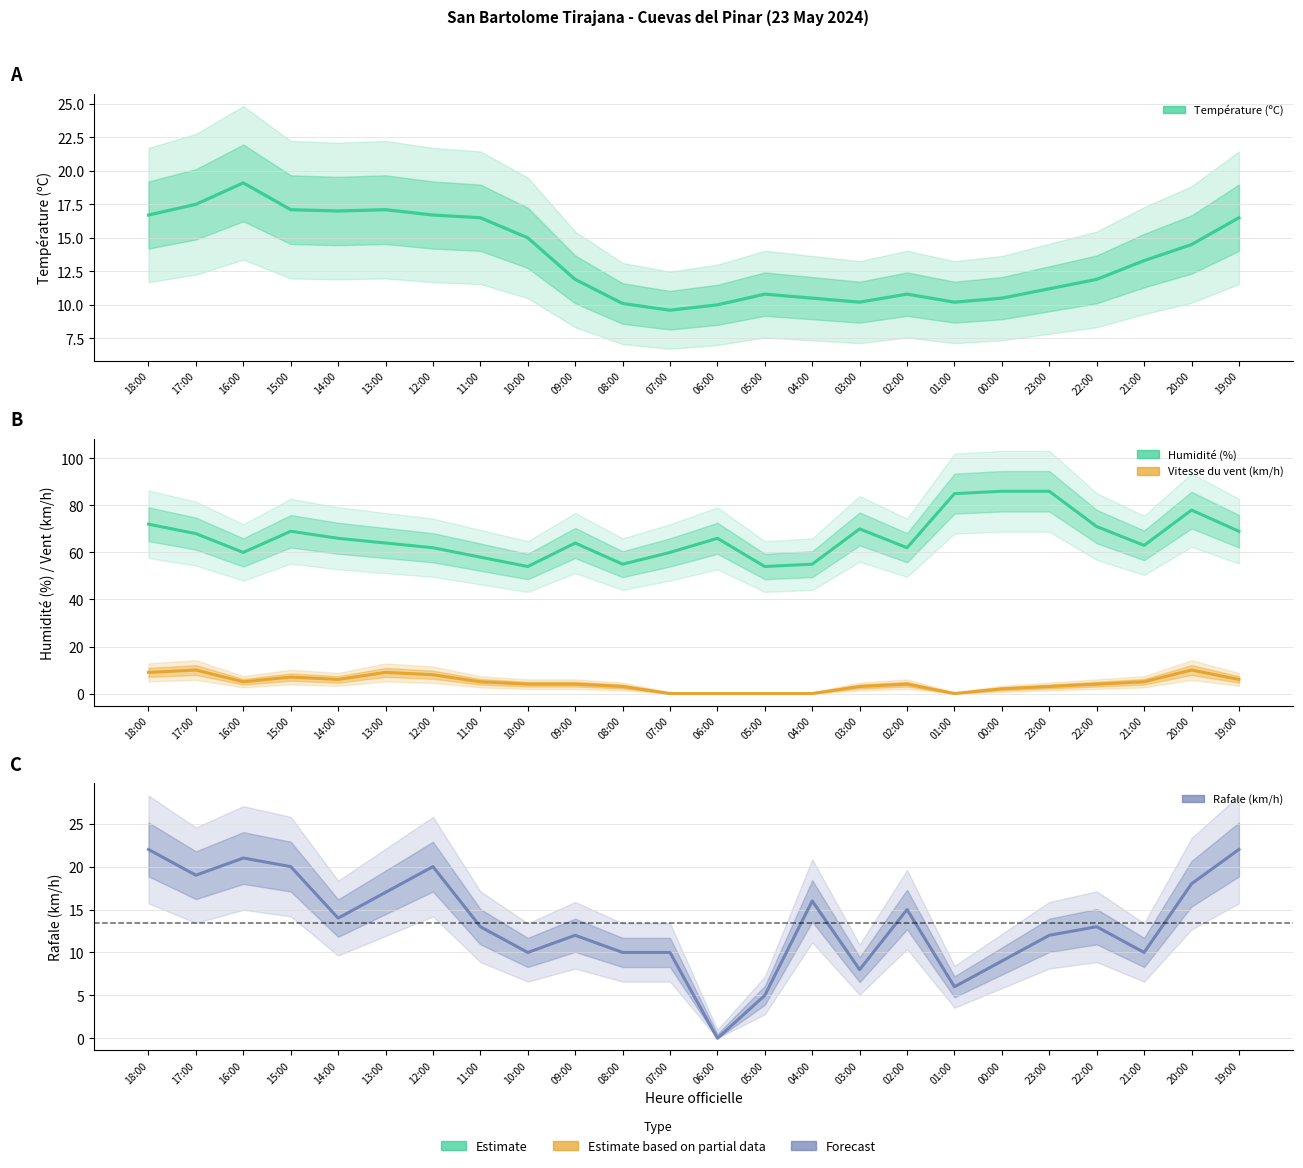

What is the spread (max minus min) of values at 18:00?

63.0